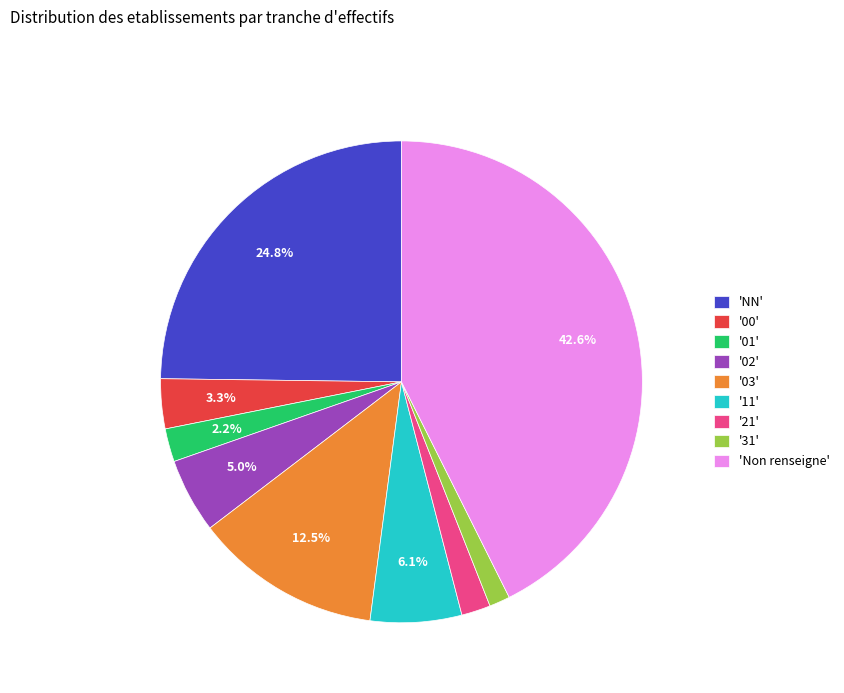

Does '01' account for over 50% of the chart?

No